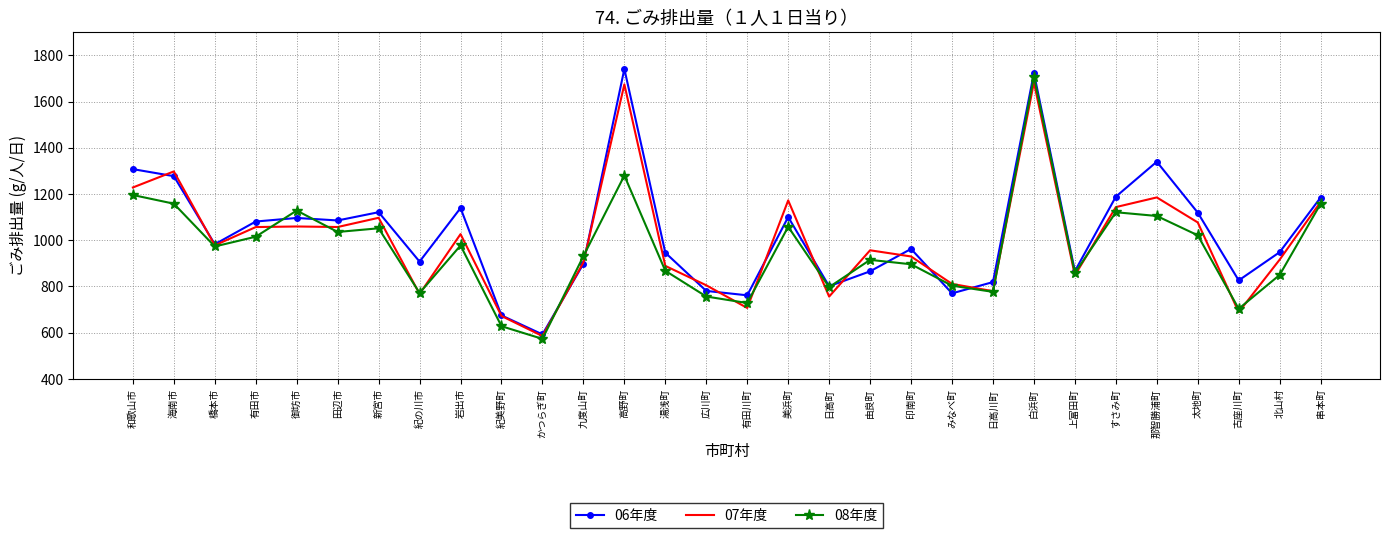

The 08年度 series shows 628.0 at 紀美野町. True or false?

True